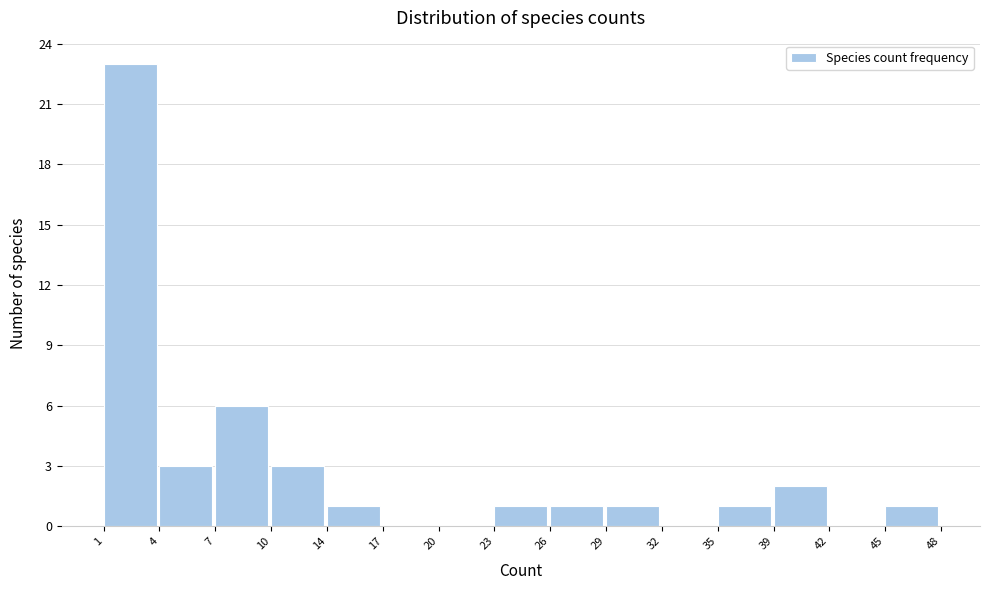

Reading left to right, list every bar in this chart as the range it spans on the x-axis followed by its height. The values are not printed on the chart, so give them approximately, as read against the axis.

1 to 4: 23
4 to 7: 3
7 to 10: 6
10 to 14: 3
14 to 17: 1
17 to 20: 0
20 to 23: 0
23 to 26: 1
26 to 29: 1
29 to 32: 1
32 to 35: 0
35 to 39: 1
39 to 42: 2
42 to 45: 0
45 to 48: 1